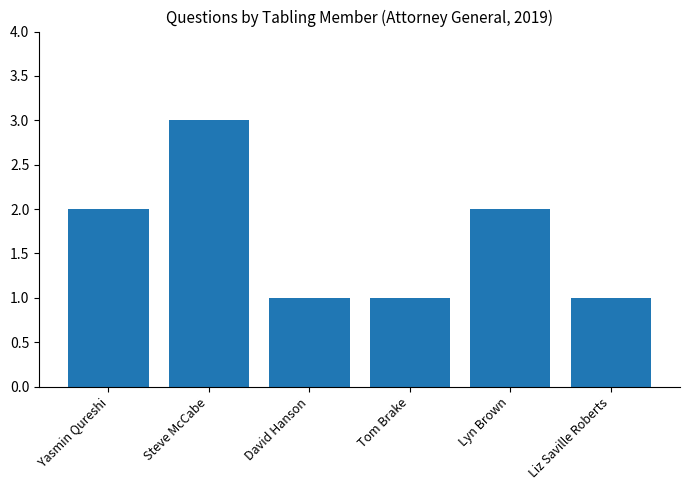

Is it true that the value at Liz Saville Roberts is 2?

False